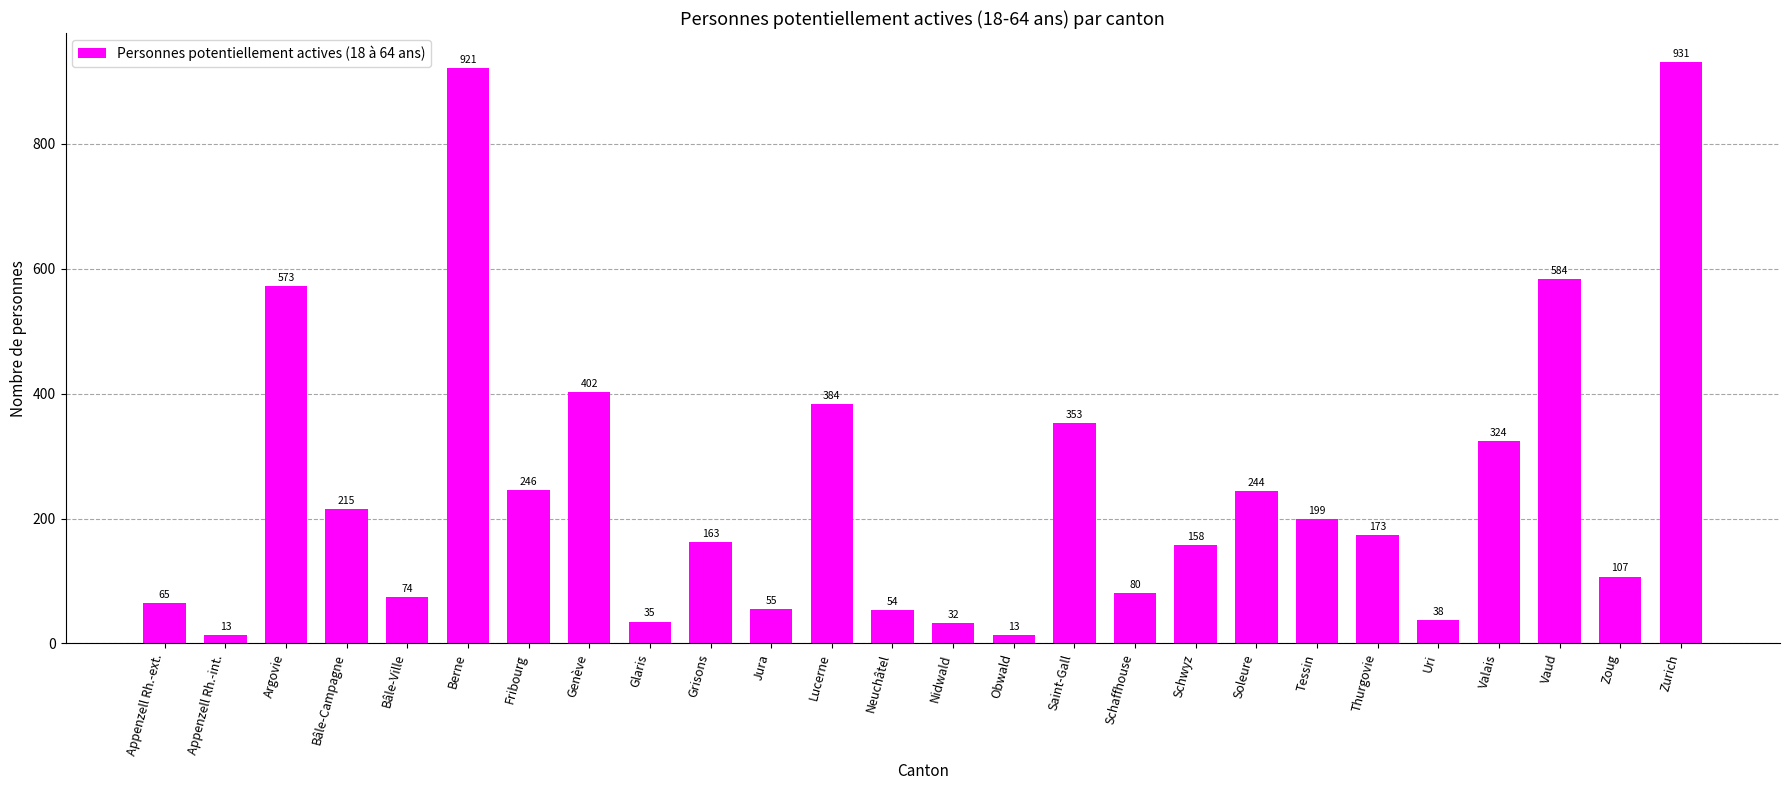

What is the ratio of the value at Berne to the value at Saint-Gall?

2.6